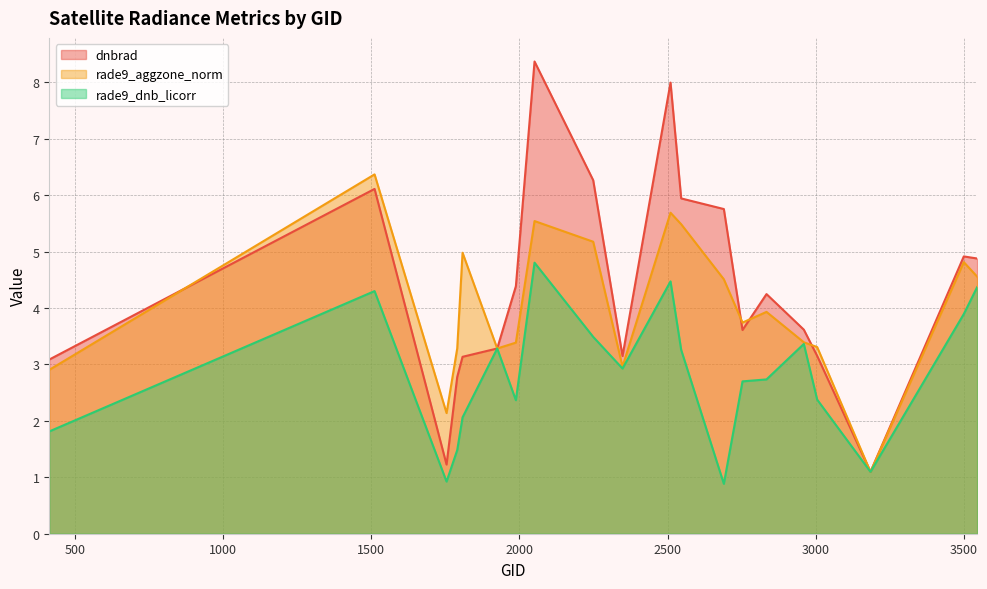

Reading left to right, extract all data points from this chart.

dnbrad: 3.1	6.1	1.2	2.8	3.1	3.3	4.4	8.4	6.3	3.1	8.0	5.9	5.8	3.6	4.2	3.6	3.2	1.1	4.9	4.9
rade9_aggzone_norm: 2.9	6.4	2.1	3.3	5.0	3.3	3.4	5.5	5.2	3.0	5.7	5.5	4.5	3.7	3.9	3.4	3.3	1.1	4.8	4.6
rade9_dnb_licorr: 1.8	4.3	0.9	1.5	2.1	3.3	2.4	4.8	3.5	2.9	4.5	3.3	0.9	2.7	2.7	3.4	2.4	1.1	3.9	4.4